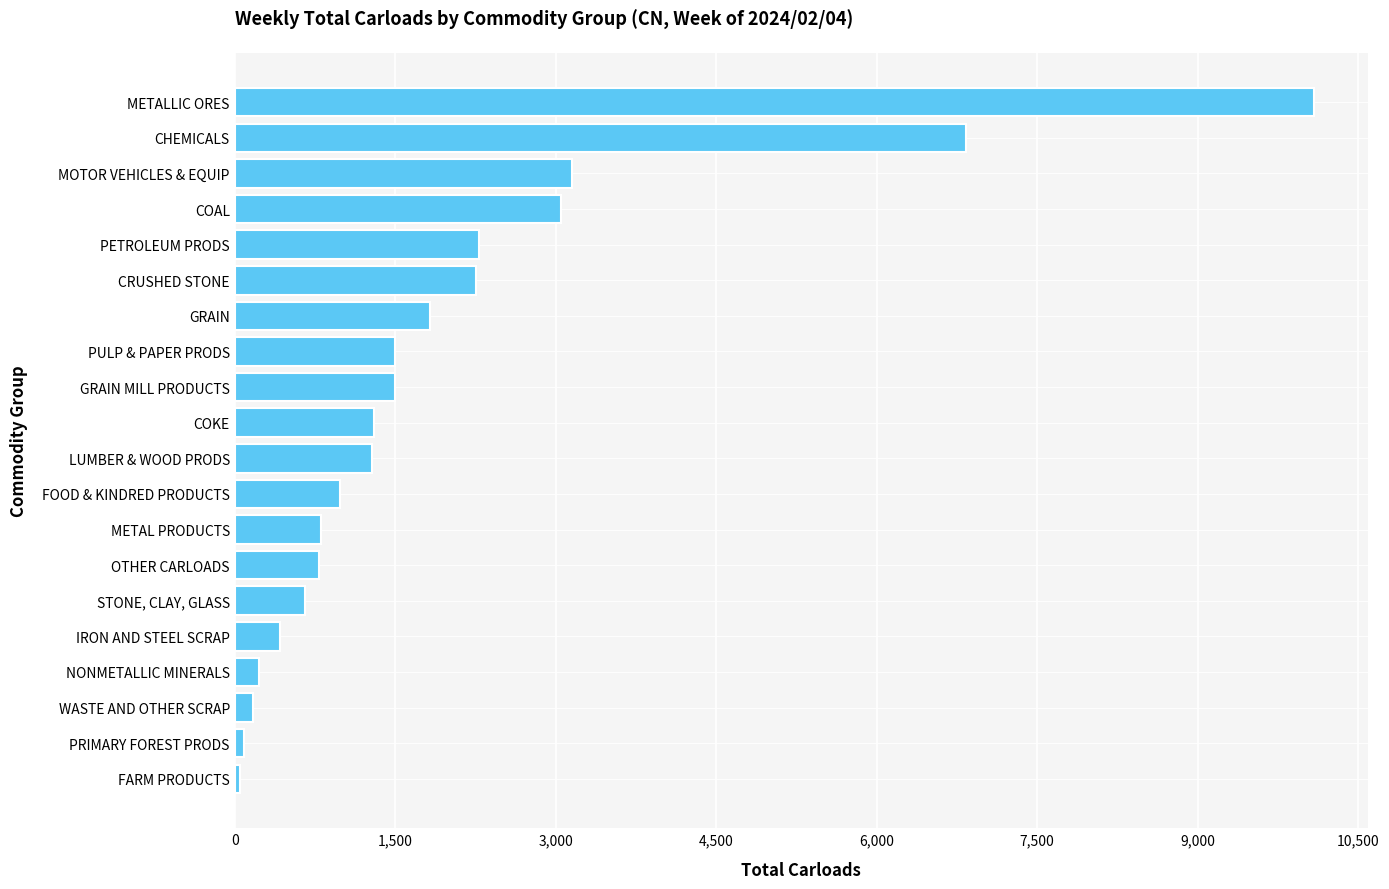

What is the sum of all values?

39270